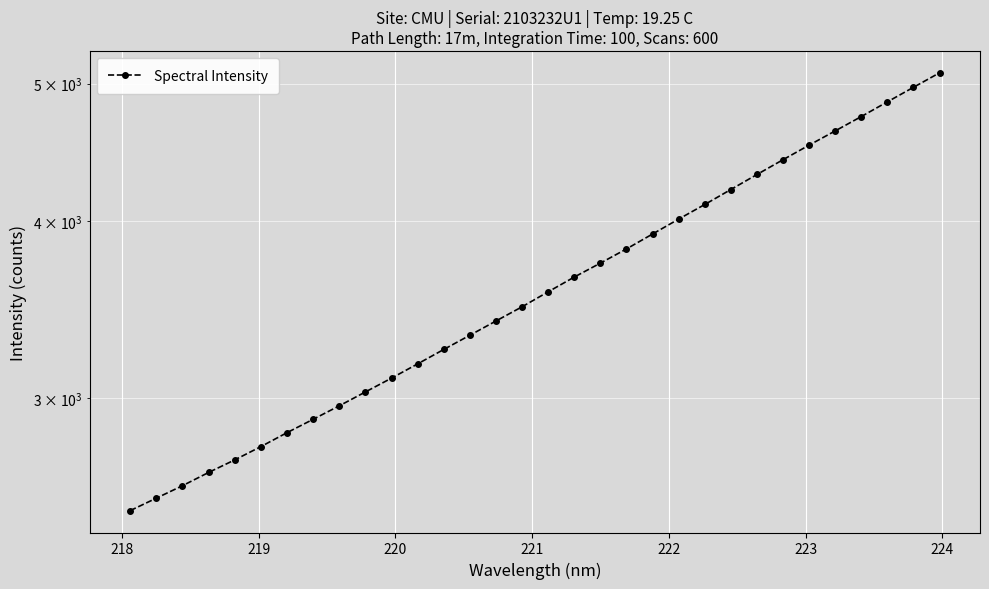

How many series are shown in this chart?

1